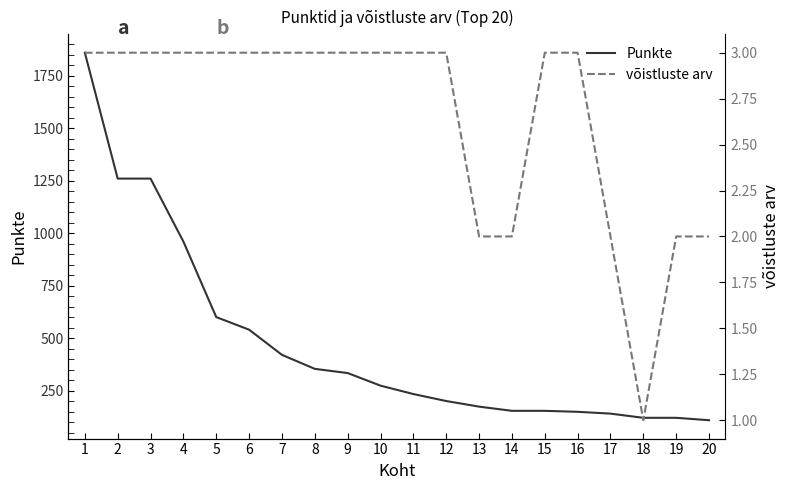

True or false: võistluste arv and Punkte intersect in this chart.

False